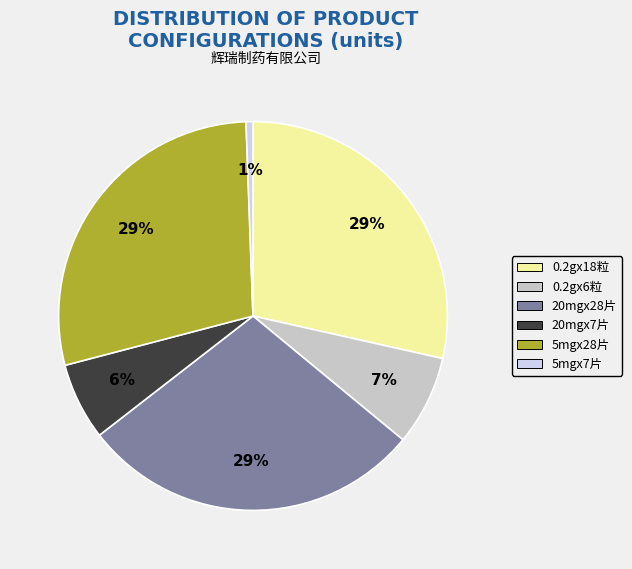

Is it true that 20mgx28片 is 37% of the pie?

False